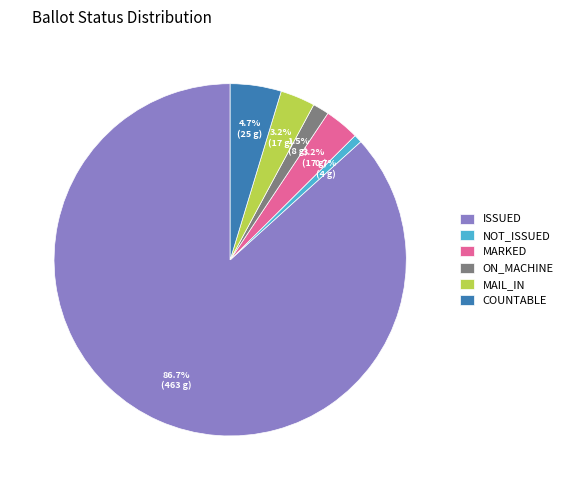

To the nearest percent, what percentage of the pie is NOT_ISSUED?

1%